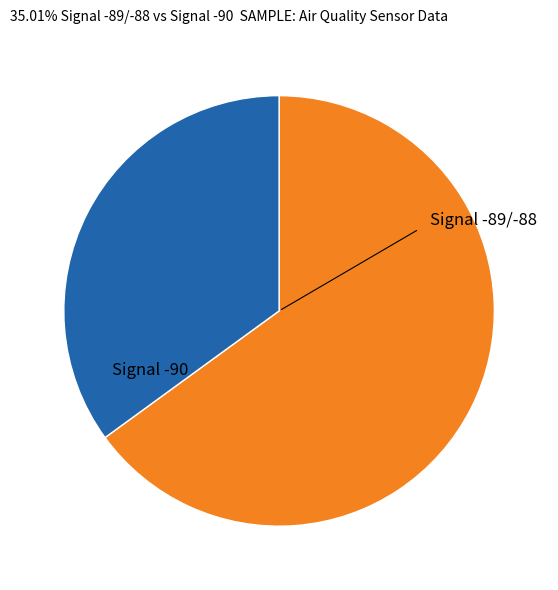

Is there a majority slice in this chart?

Yes